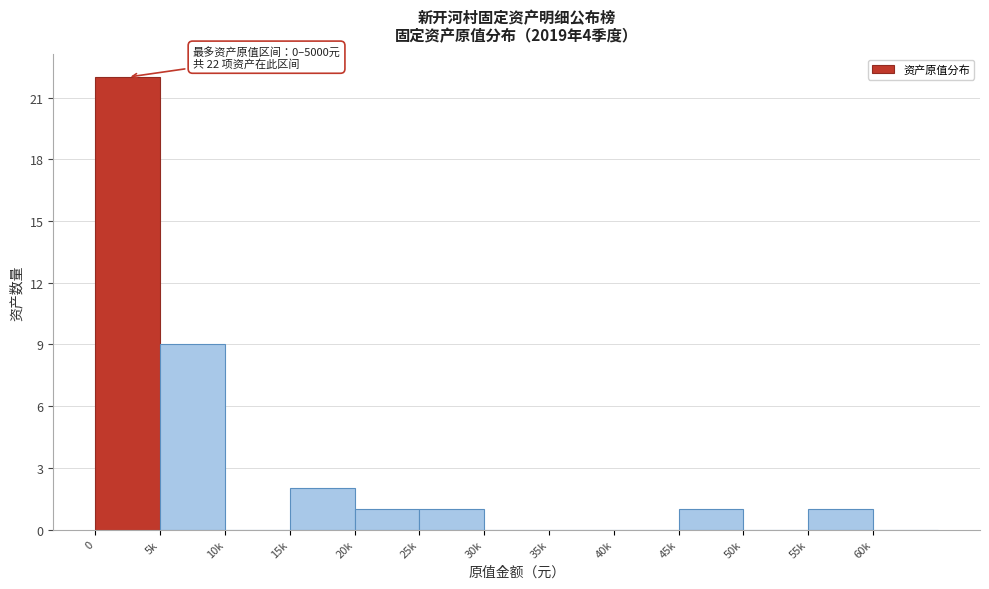

Reading right to left, transcribe all the data shown in this chart.

60k=0	55k=1	50k=0	45k=1	40k=0	35k=0	30k=0	25k=1	20k=1	15k=2	10k=0	5k=9	0=22